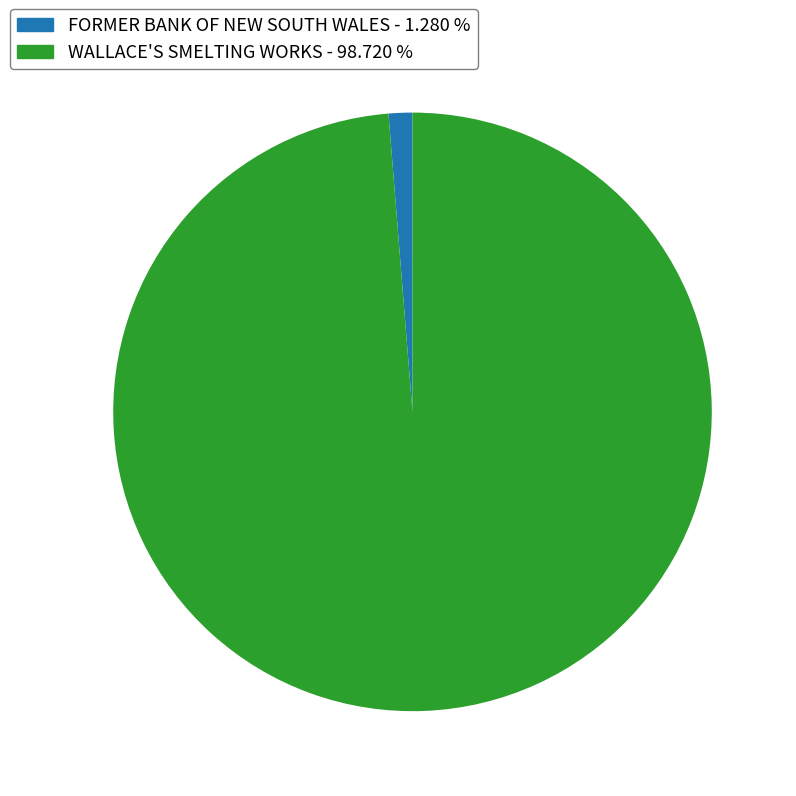

Do FORMER BANK OF NEW SOUTH WALES and WALLACE'S SMELTING WORKS together represent more than half of the pie?

Yes